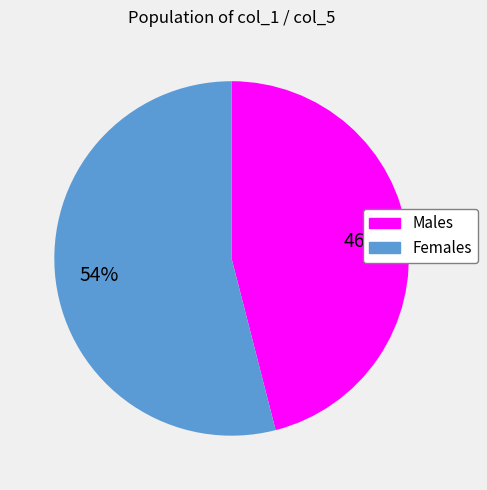

To the nearest percent, what is the average slice percentage?

50%